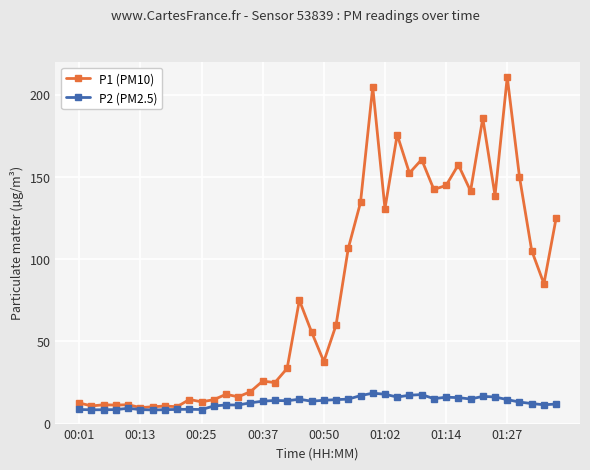

How many distinct data groups are displayed?

2